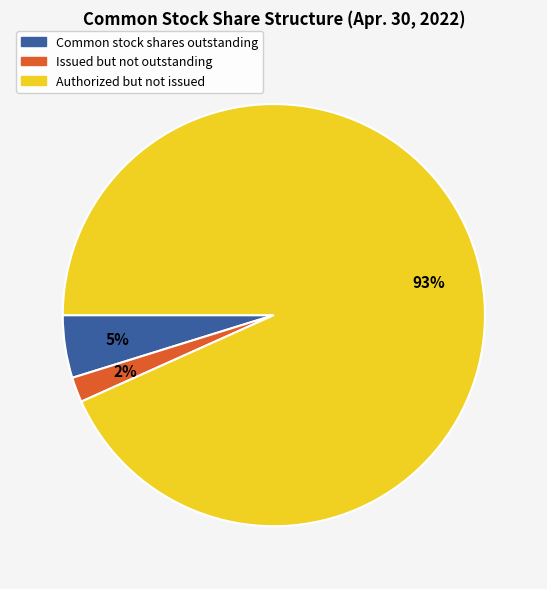

How many slices are in this pie chart?

3